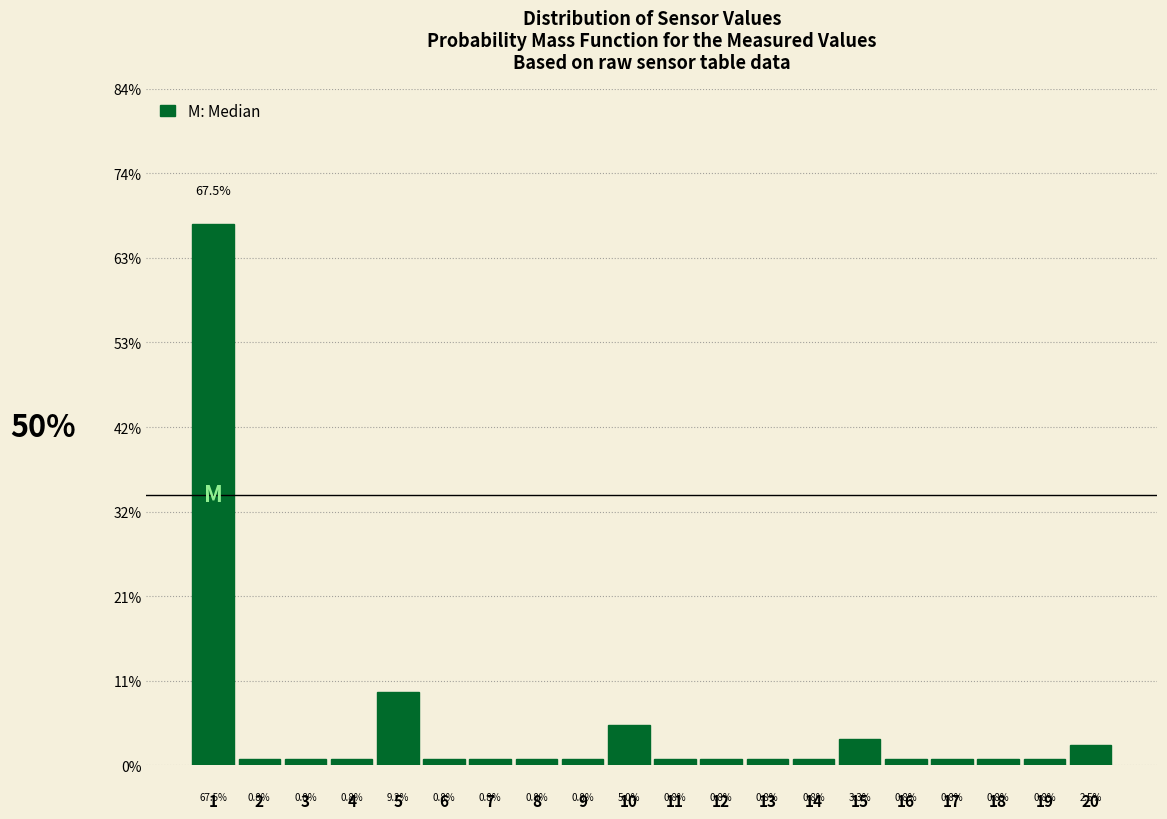

Does the chart contain any negative values?

No